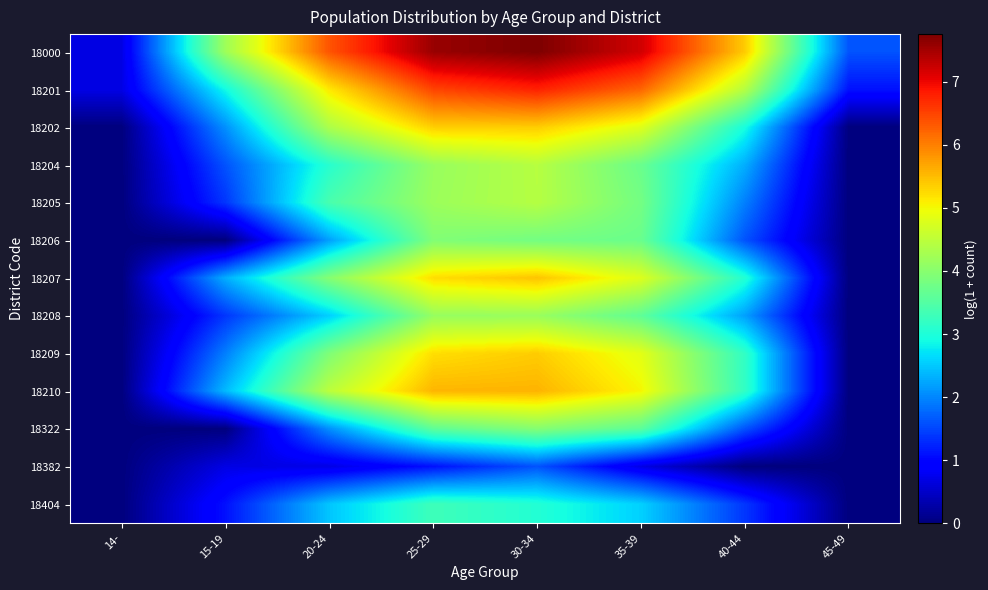

How many series are shown in this chart?

13